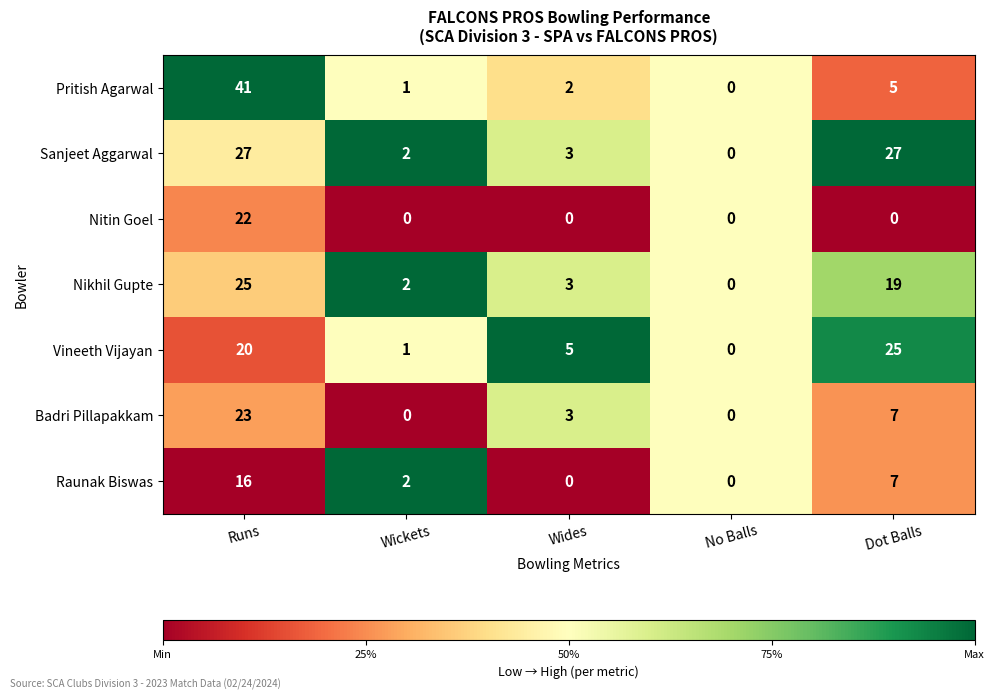

What is the approximate value of Vineeth Vijayan at Dot Balls?

25